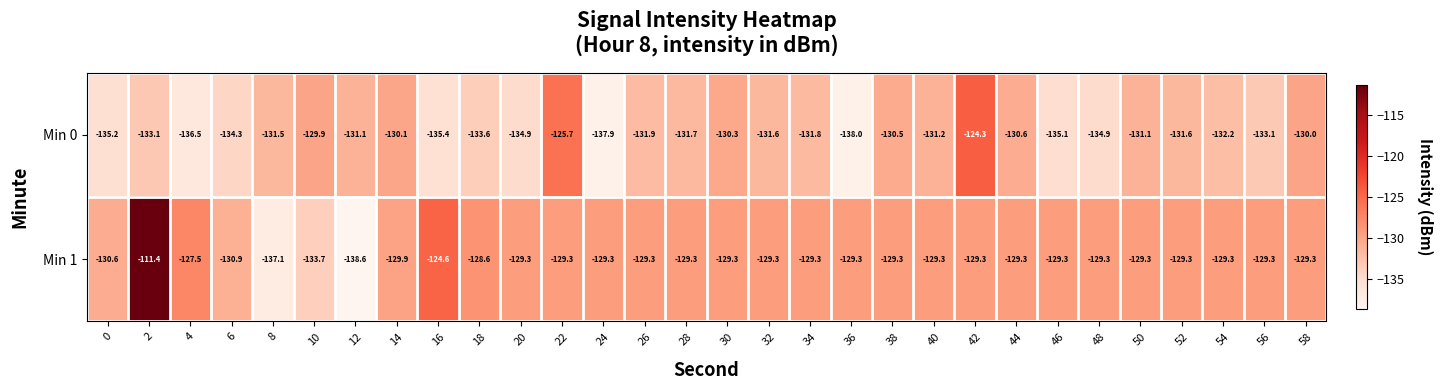

What is the highest value of the Min 0 series?

-124.3